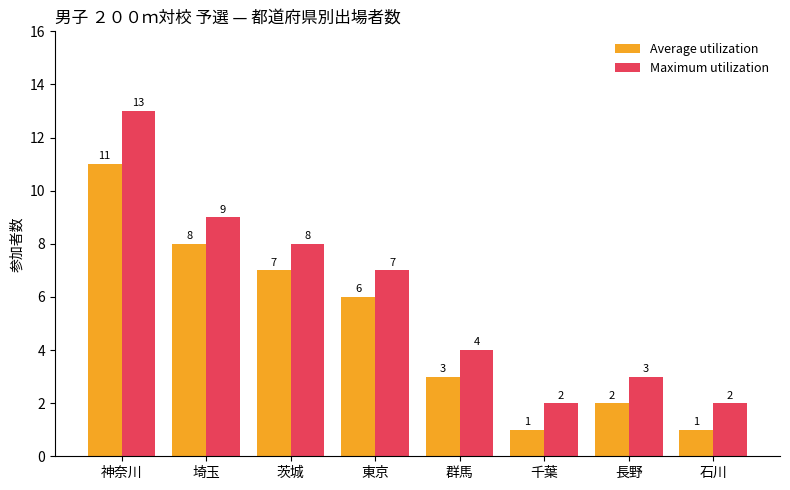

What is the difference between the maximum and second lowest values in the Maximum utilization series?

11